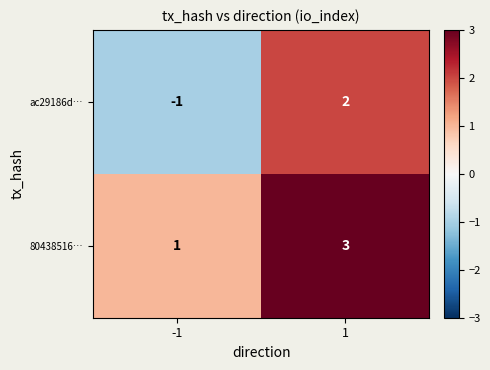

The value of ac29186d… at -1 is -1. True or false?

True